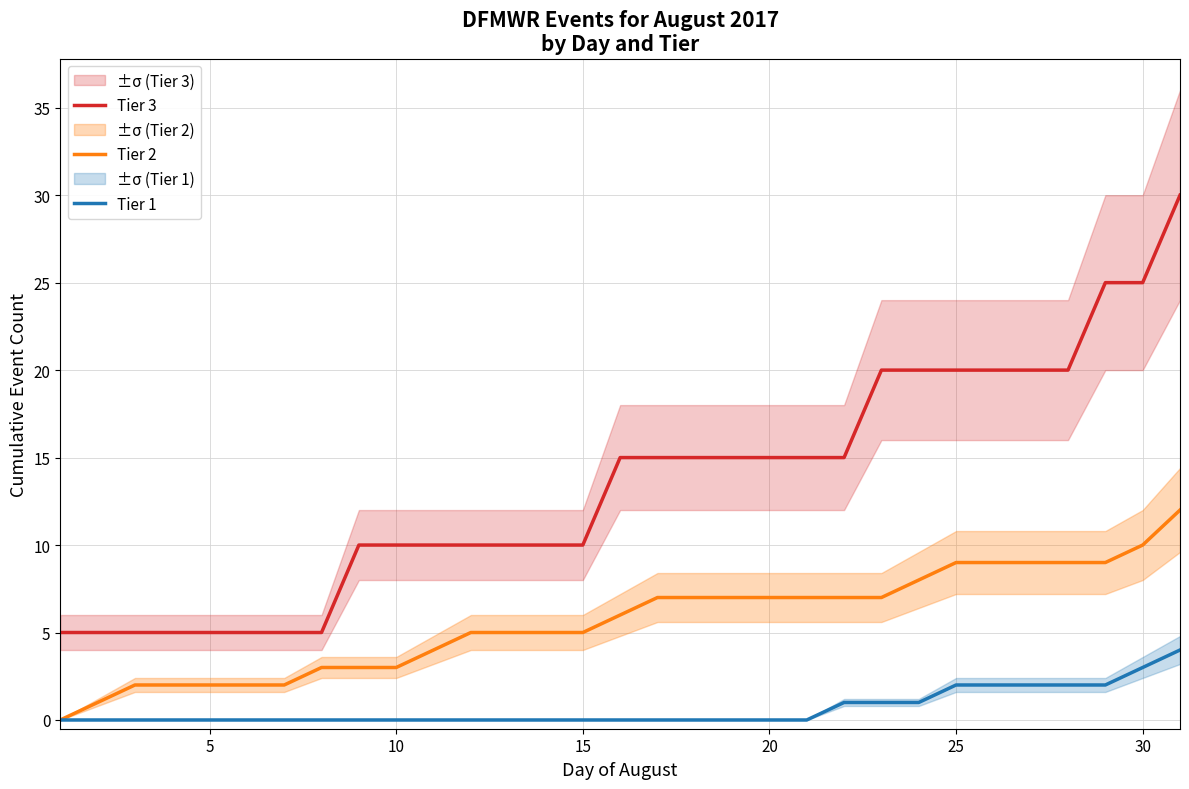

True or false: Tier 1 and Tier 3 cross at least once.

False